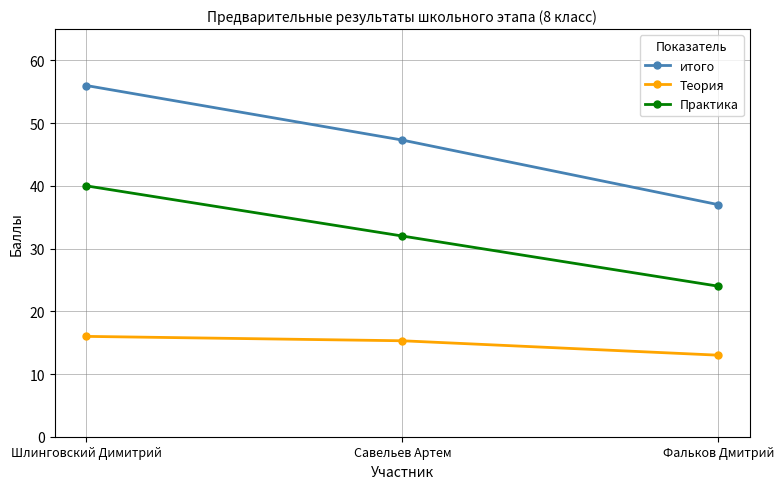

Is the value of Практика at Шлинговский Димитрий greater than the value of итого at Савельев Артем?

No